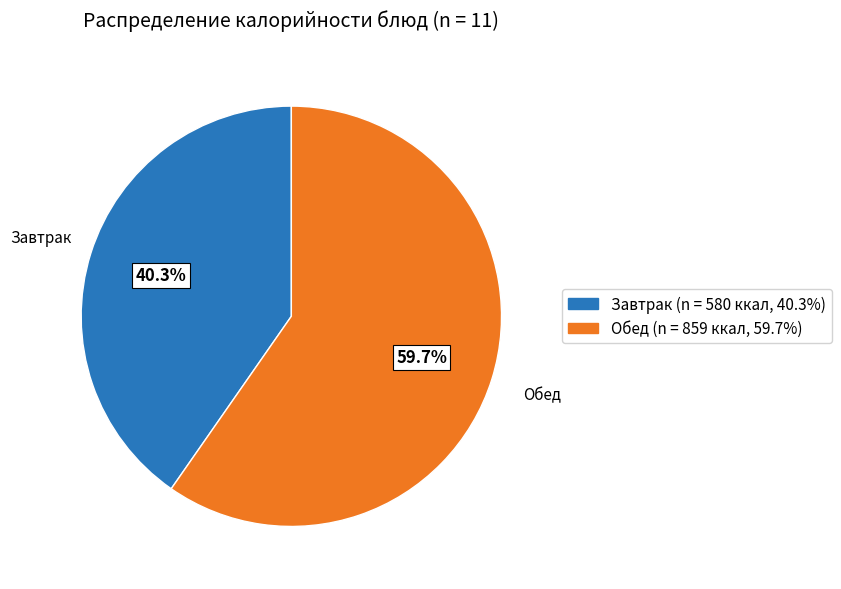

Rank the categories by value from lowest to highest.

Завтрак, Обед